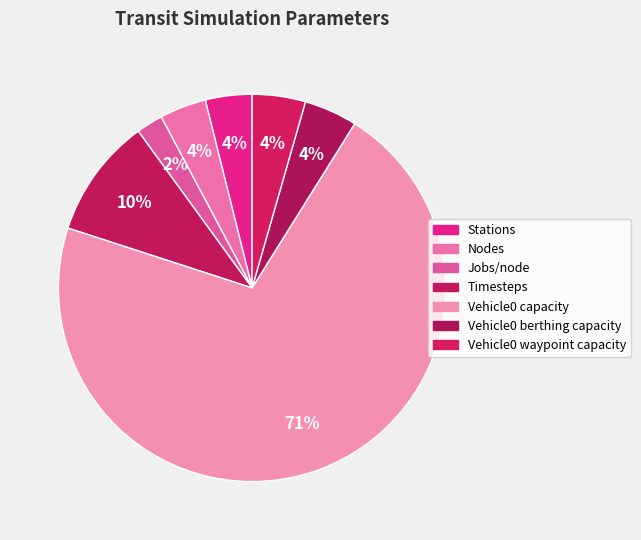

Count the number of slices in the pie.

7